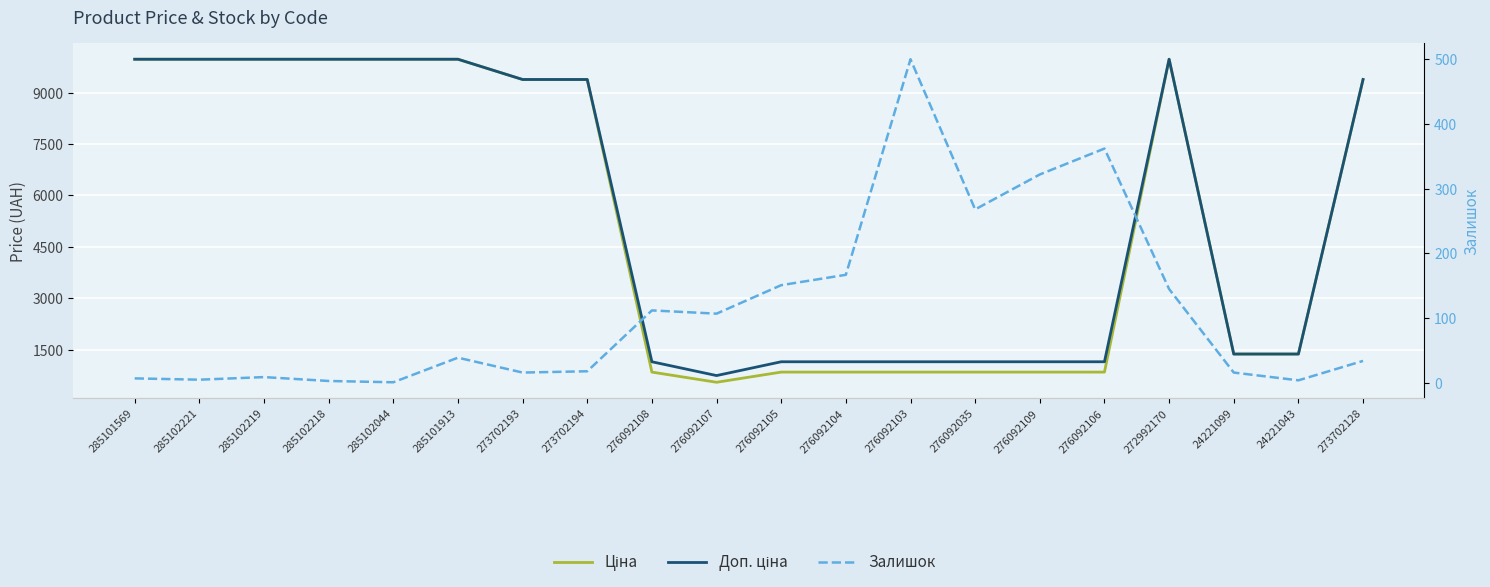

At how many categories does at least one series exceed 933?

19